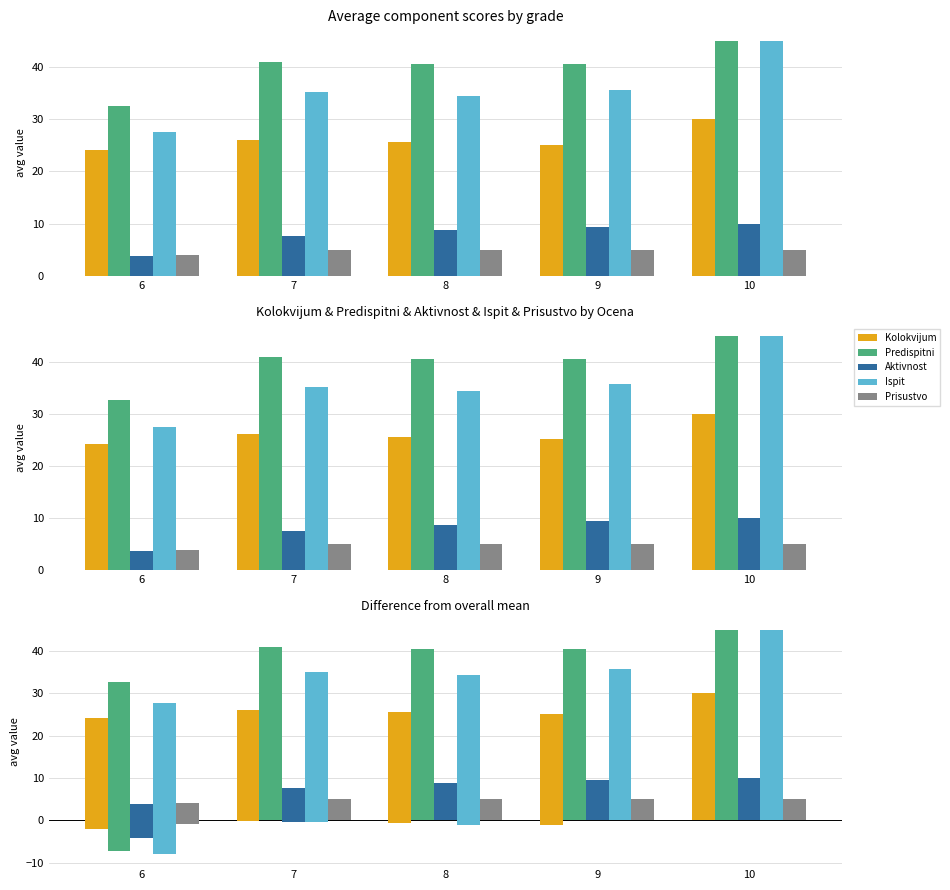

Which has a higher value, 6 or 10?

10